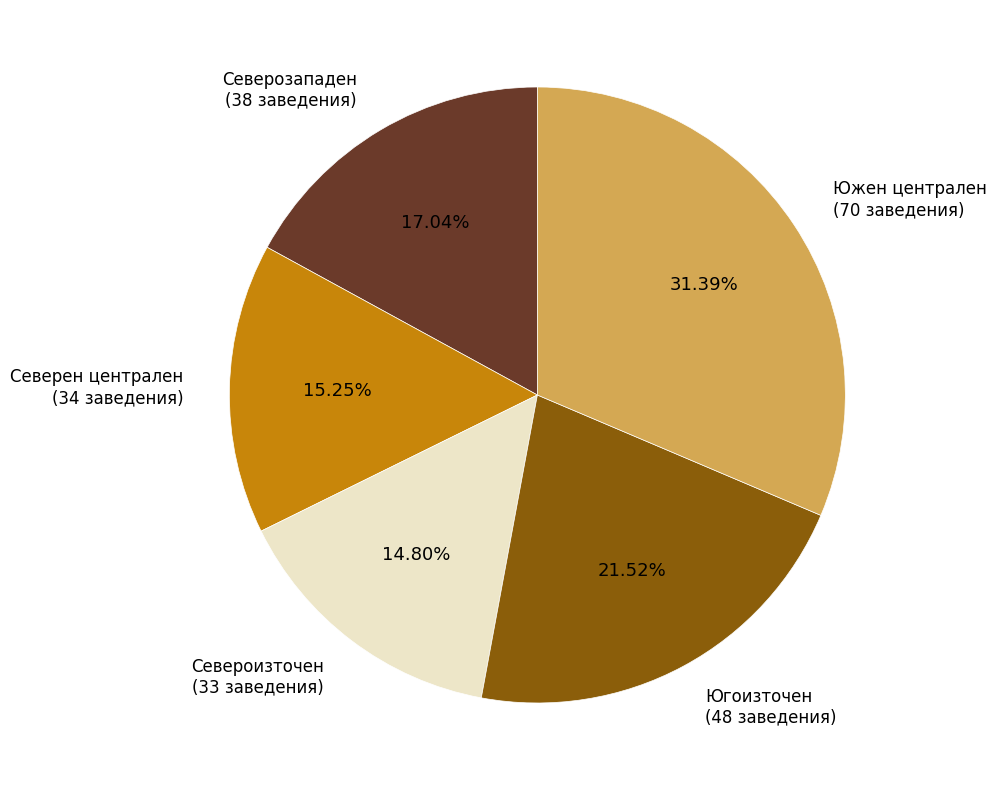

Is Североизточен the majority of the pie?

No